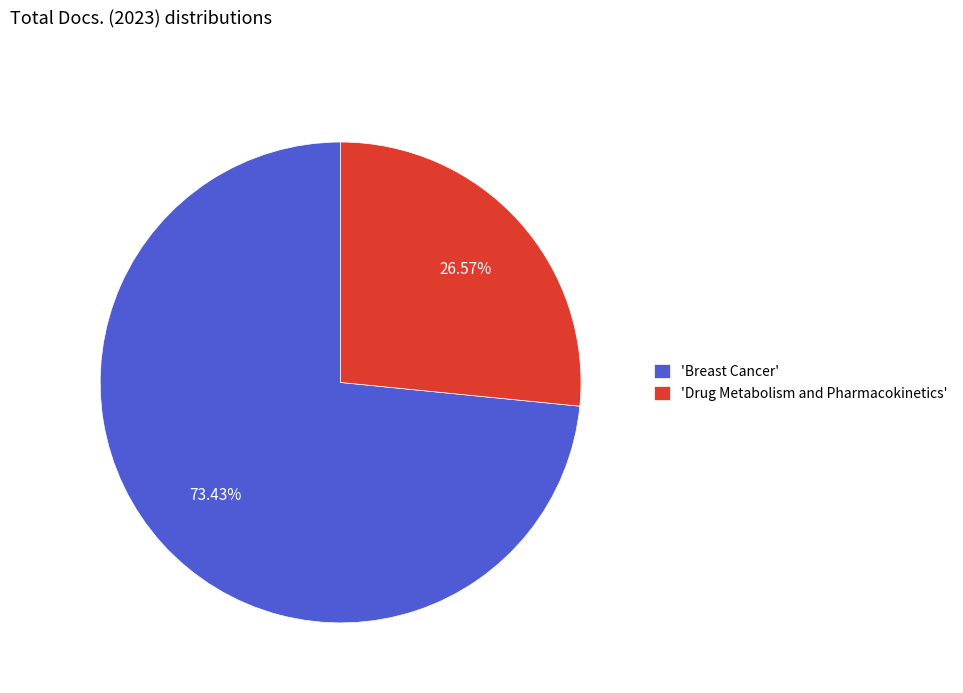

Rank the categories by value from highest to lowest.

'Breast Cancer', 'Drug Metabolism and Pharmacokinetics'